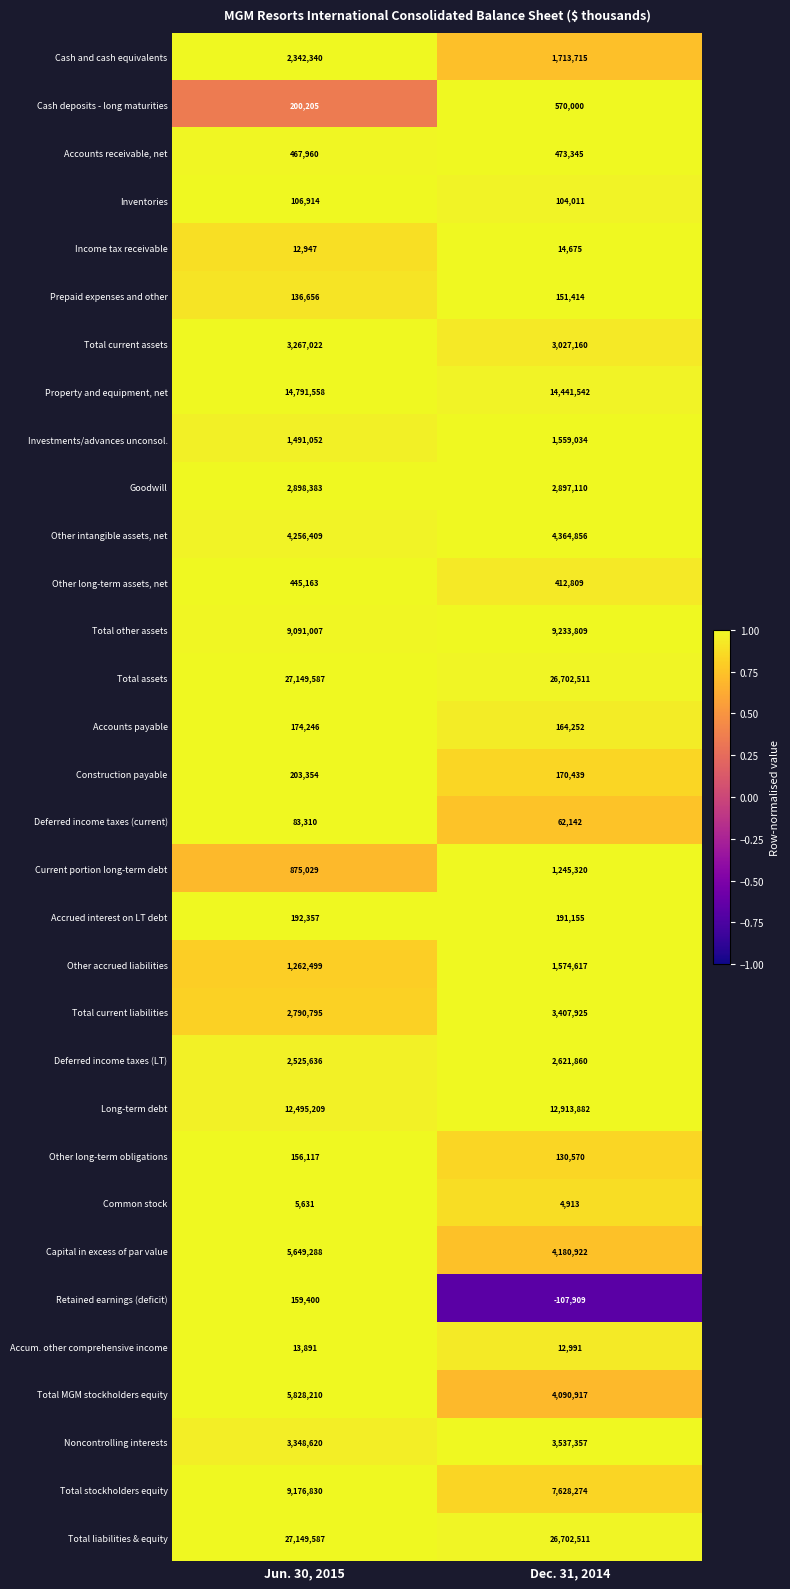

What is the total value across all series at Dec. 31, 2014?

134198129